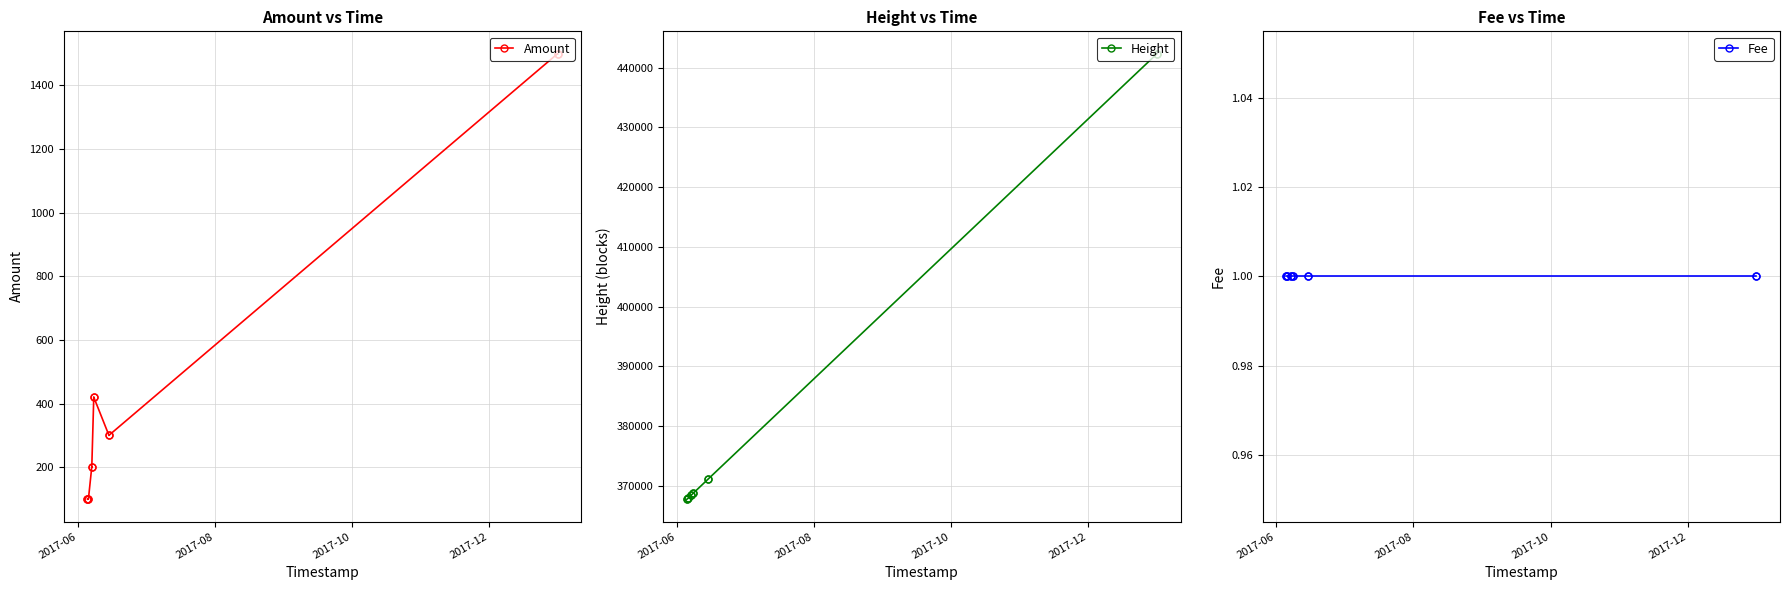

True or false: Height and Amount cross at least once.

False